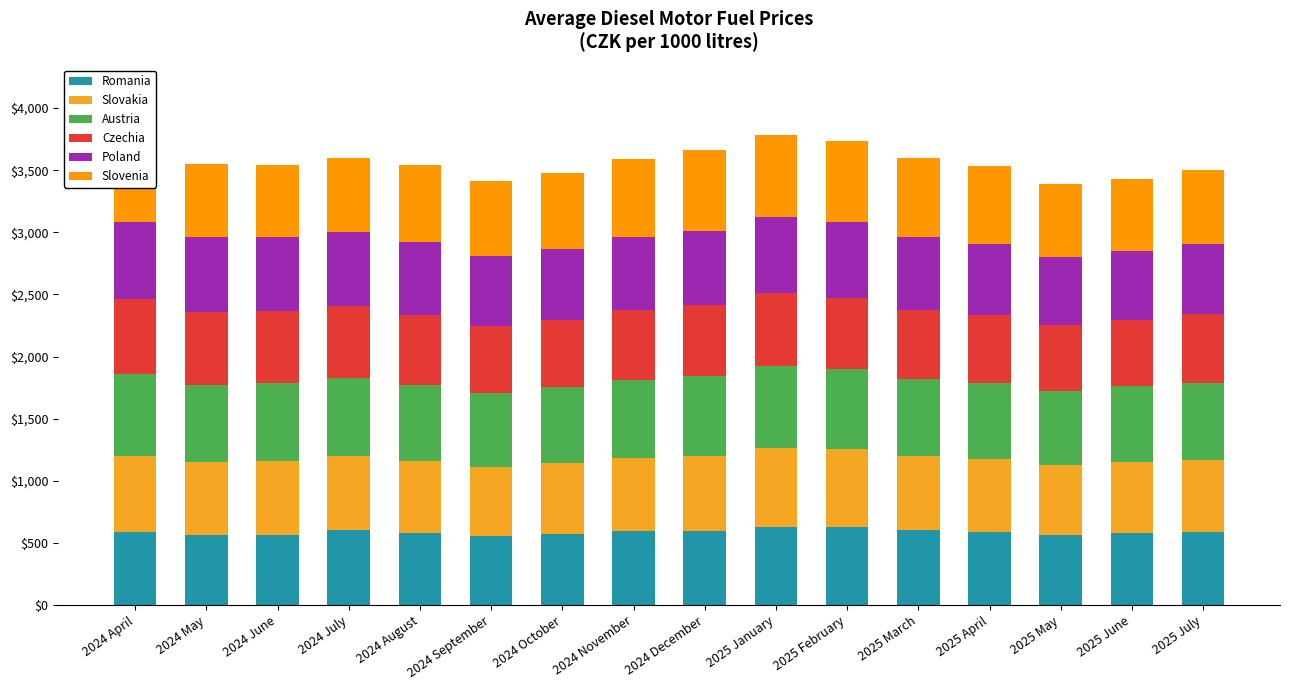

Count the number of data series in this chart.

6